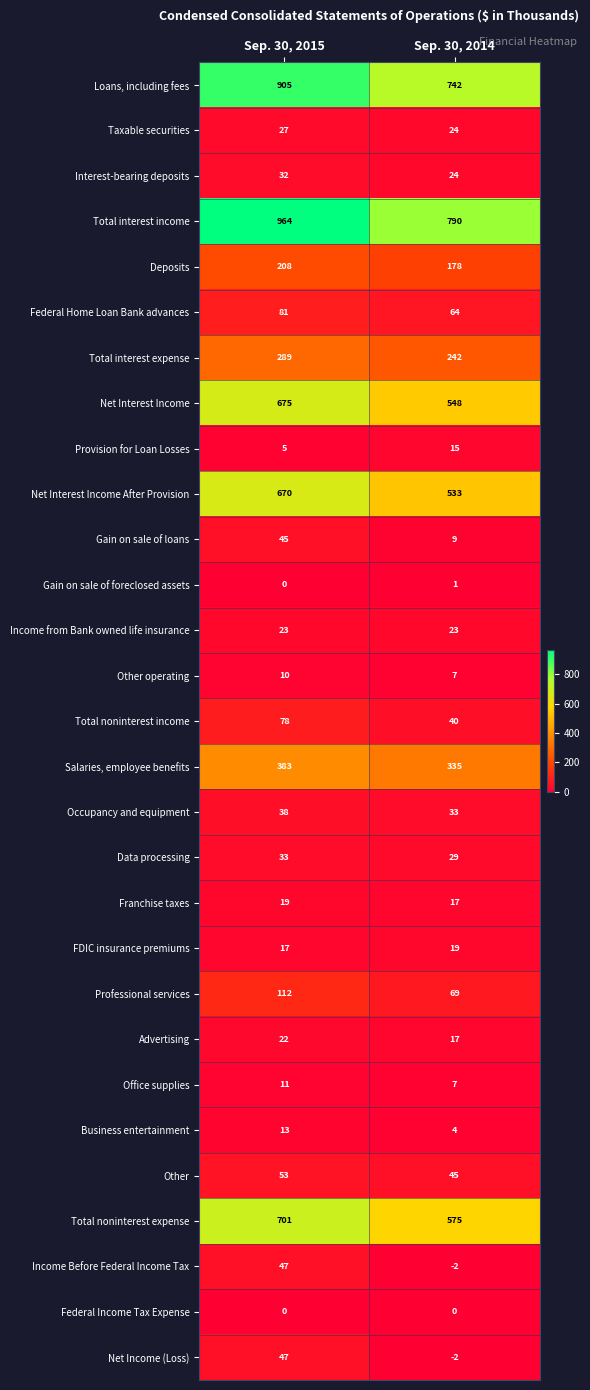

The value of Federal Income Tax Expense at Sep. 30, 2015 is 0. True or false?

True